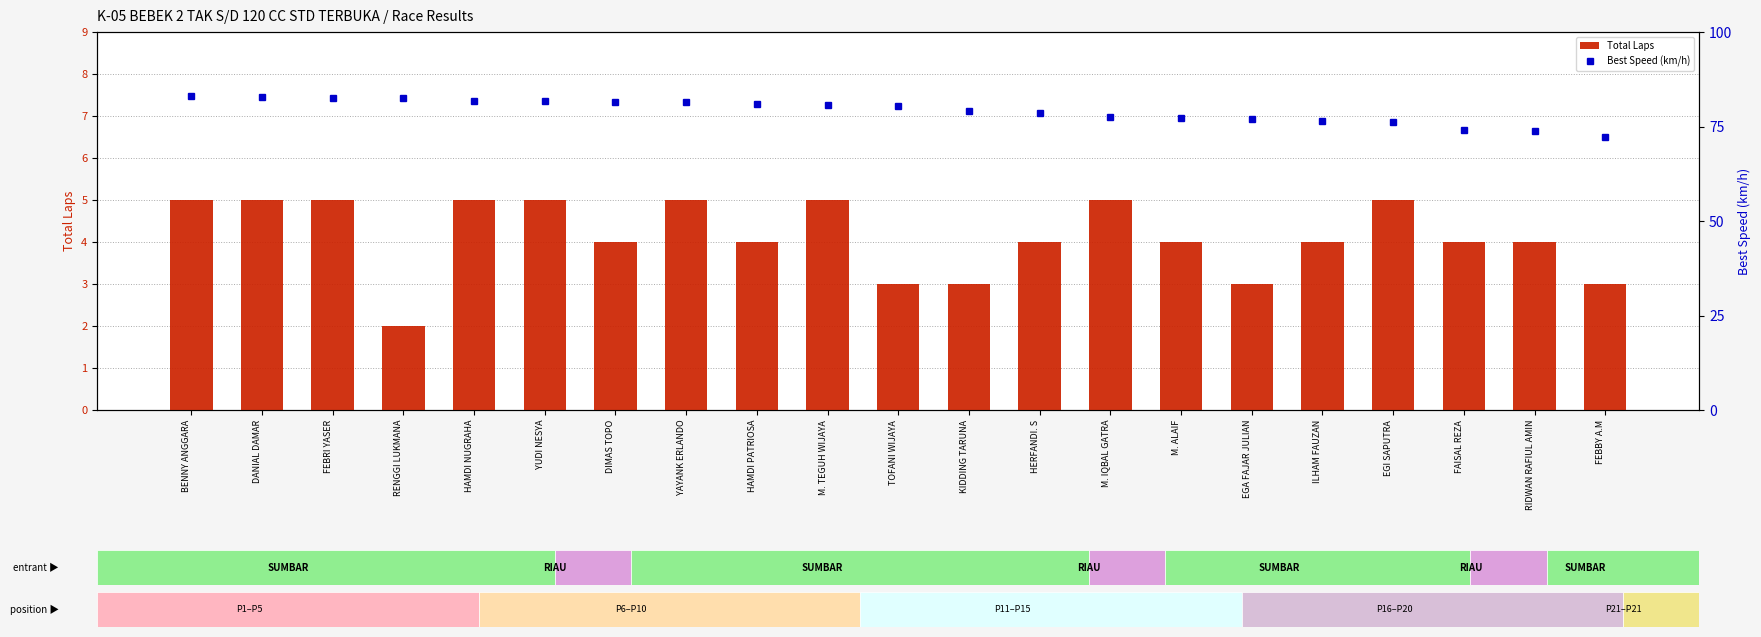

What is the difference between the Total Laps values at TOFANI WIJAYA and HAMDI PATRIOSA?

1